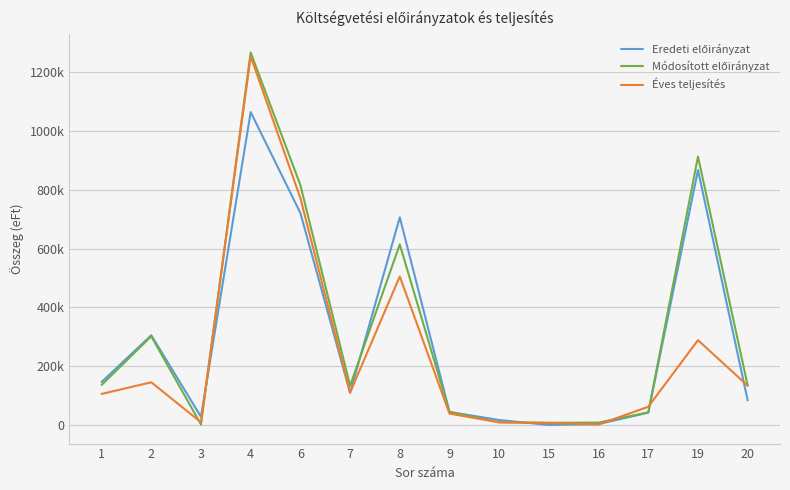

Does the chart display data point markers on the line(s)?

No